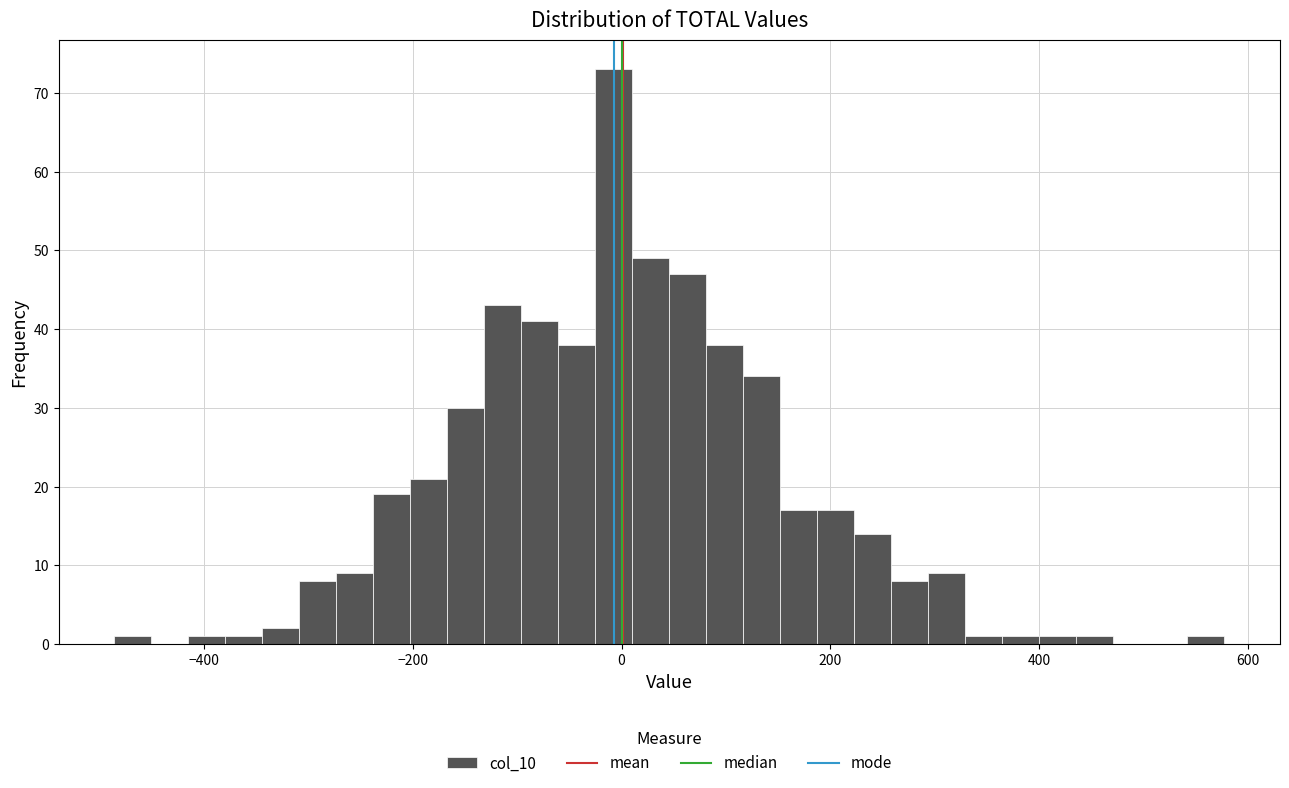

Around what value on the x-axis is the tallest bar? Give the approximate position of its centre, as read against the axis.

0